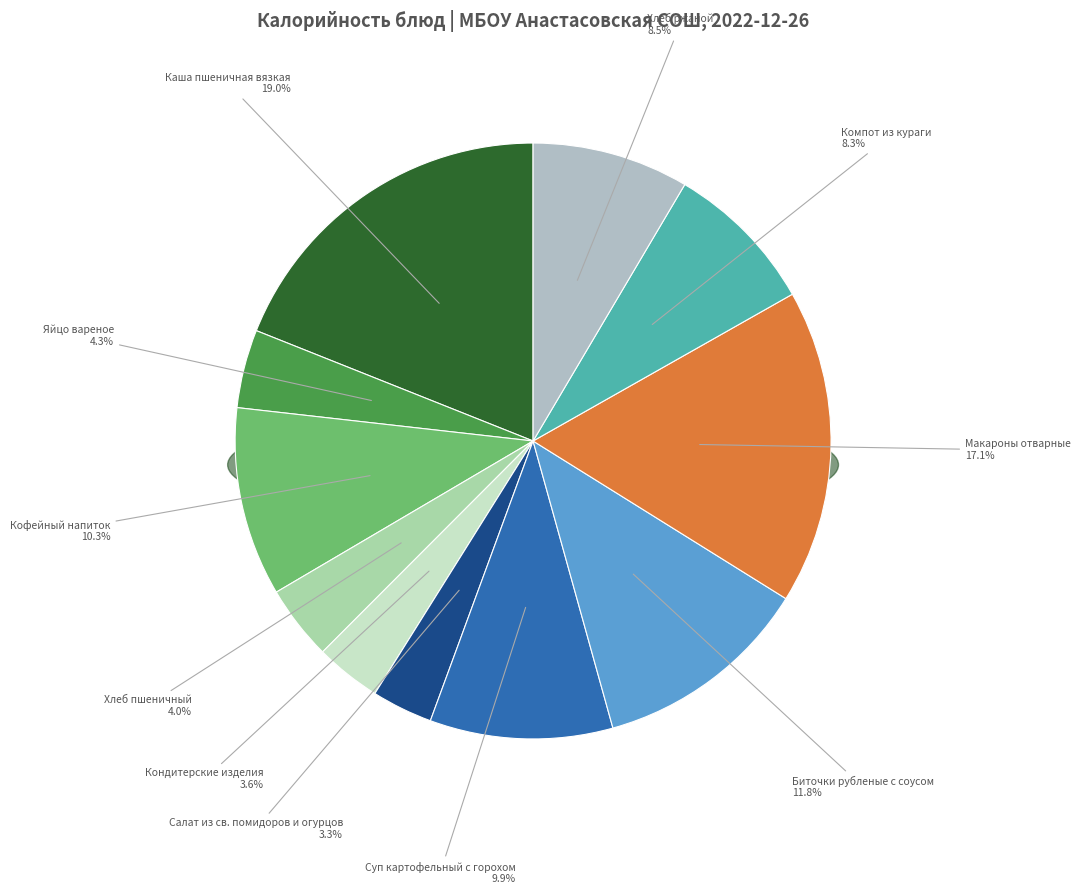

What is the change in value from Хлеб пшеничный to Суп картофельный с горохом?

+87